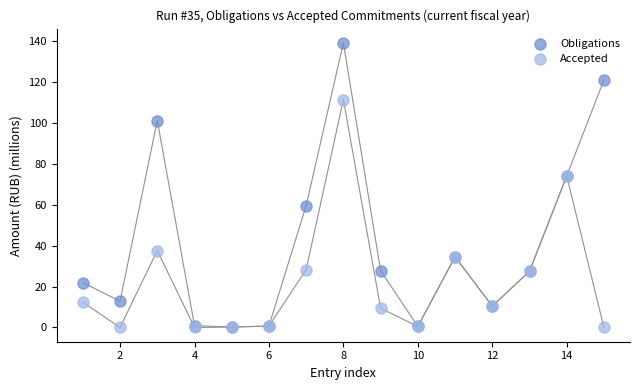

In the Accepted series, what Y value is closest to 55?

37.6